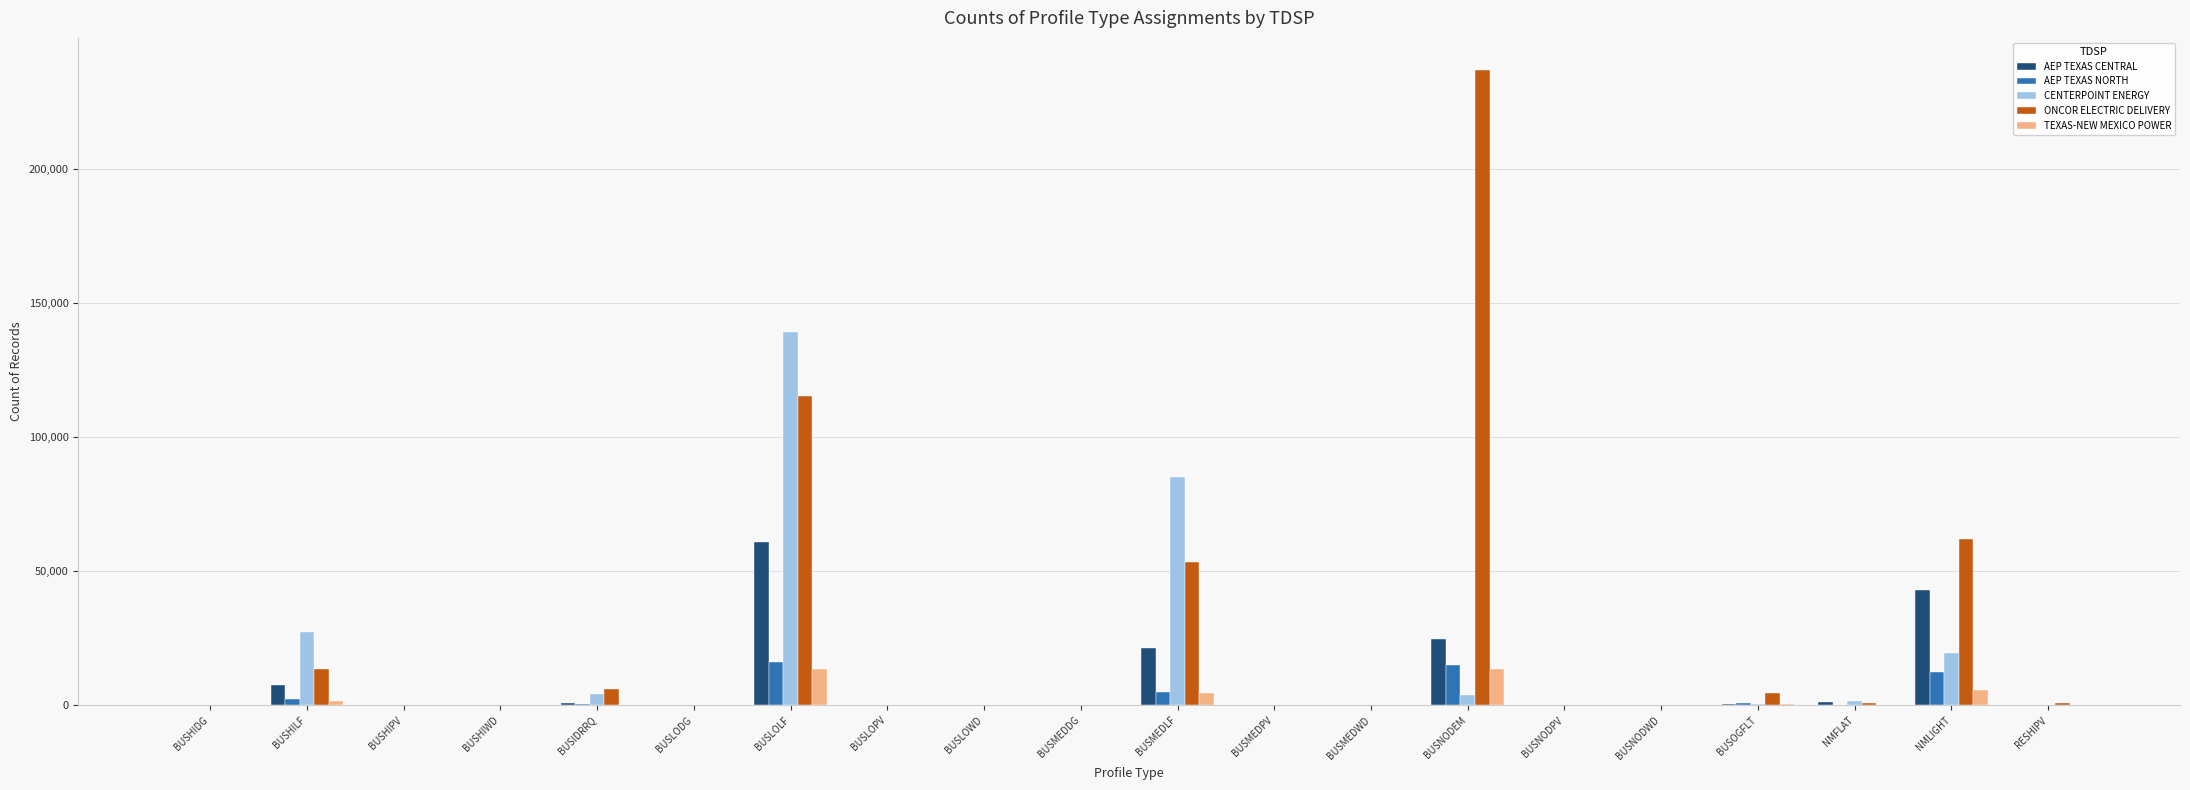

What is the approximate value of CENTERPOINT ENERGY at BUSLOPV?

35